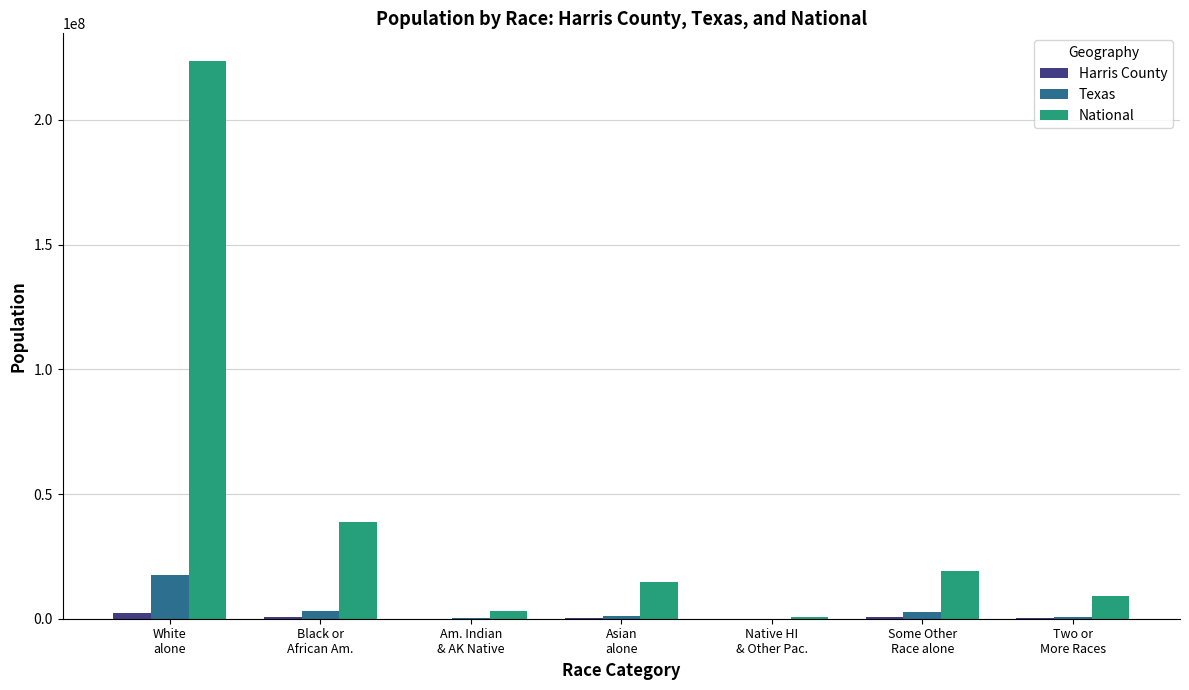

What is the maximum value for Texas?

17701552